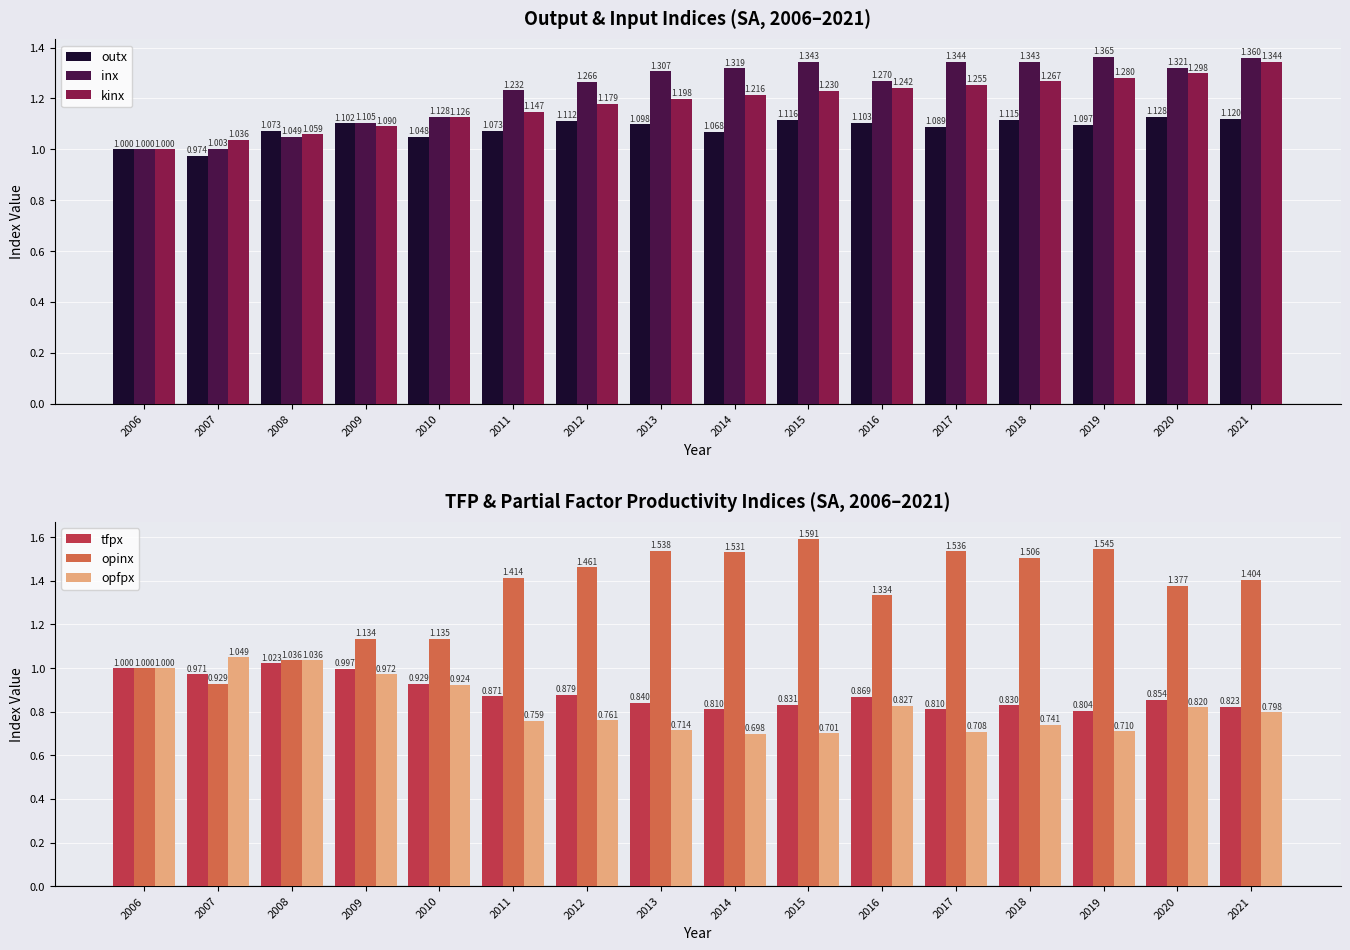

Is the value of tfpx at 2019 greater than the value of opfpx at 2019?

Yes